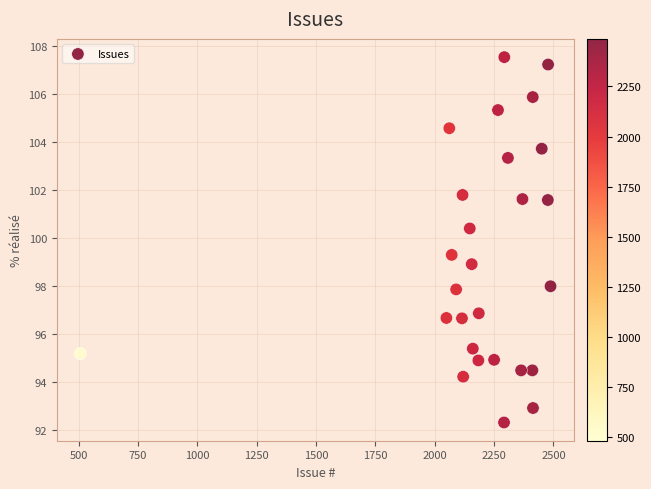

What is the range of Y values (max minus min)?

15.2